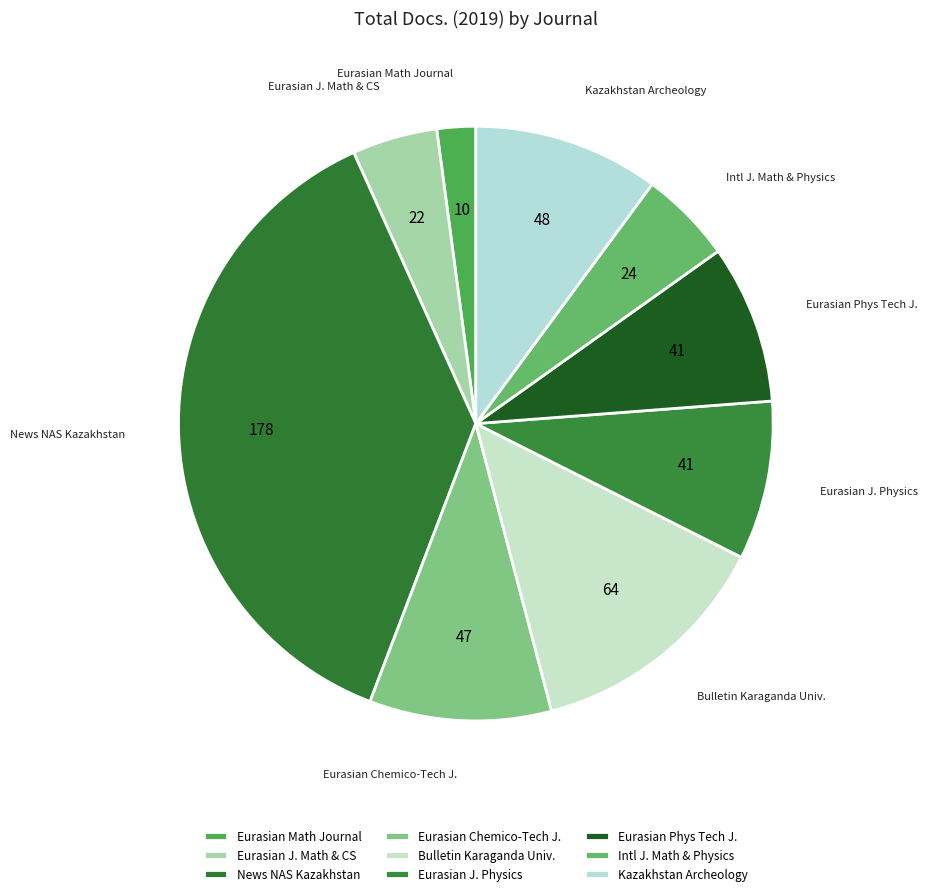

Which category has the smallest portion of the pie?

Eurasian Mathematical Journal